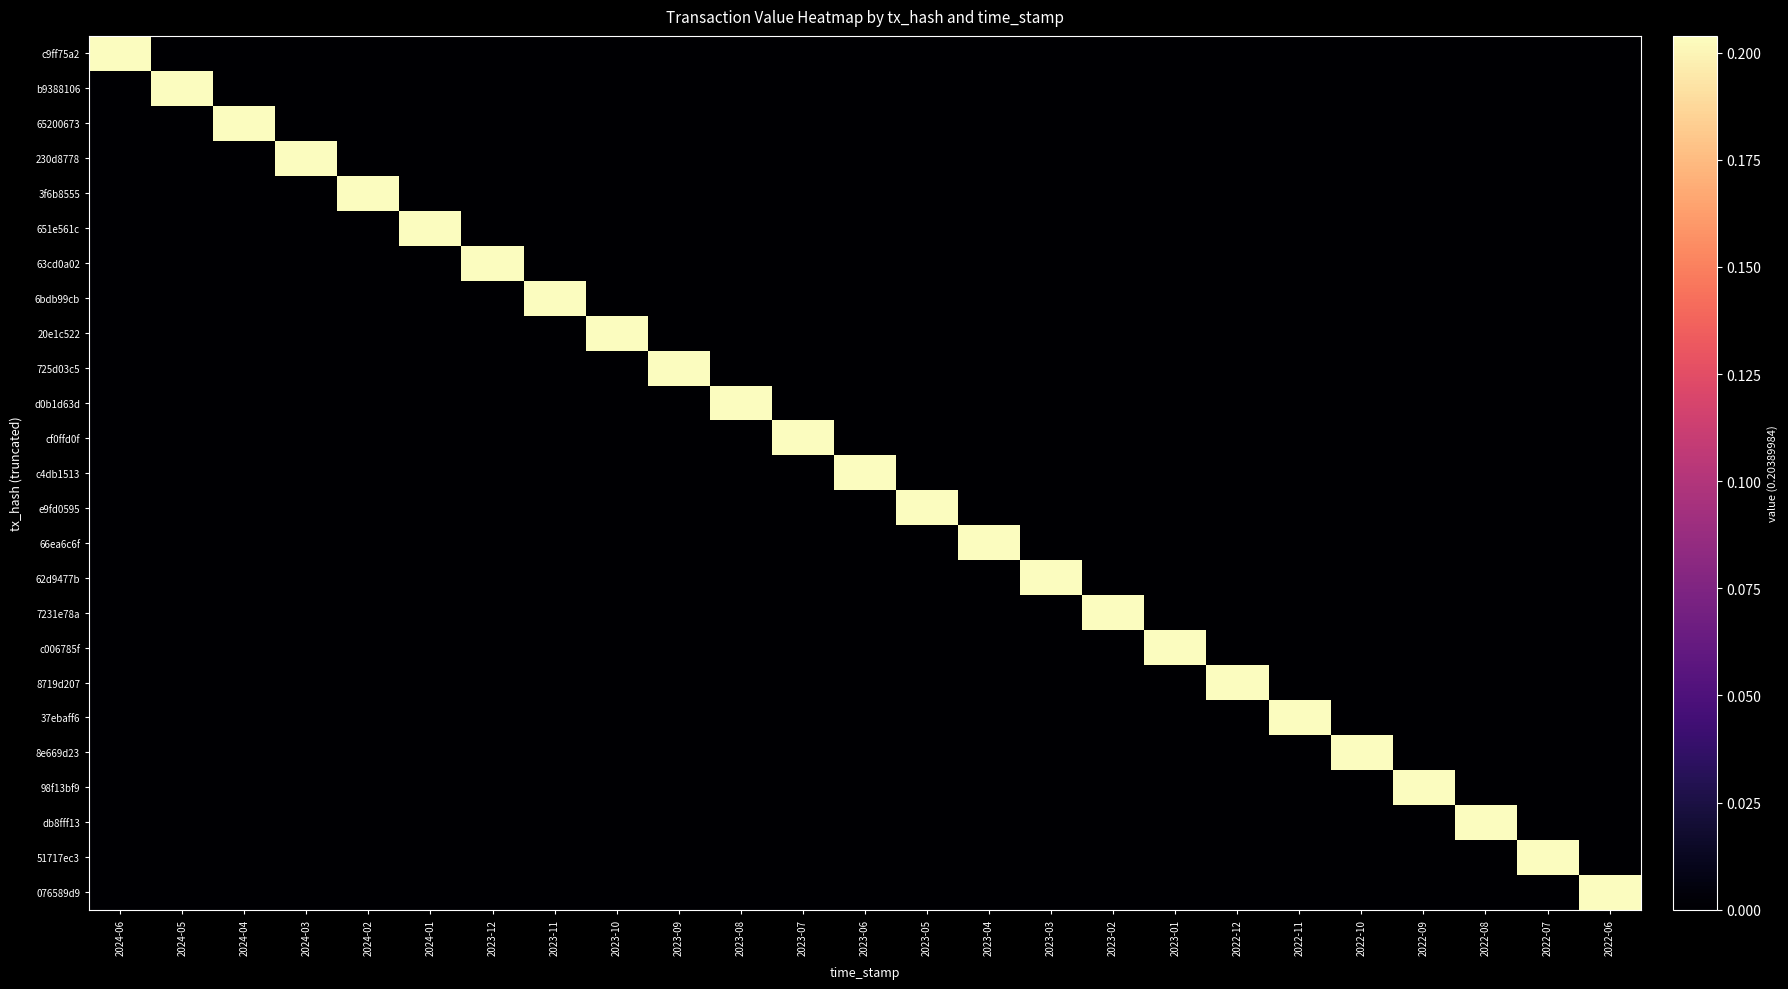

Reading left to right, what are all the values shown in this chart?

c9ff75a2: 2024-06=0.2	2024-05=0.0	2024-04=0.0	2024-03=0.0	2024-02=0.0	2024-01=0.0	2023-12=0.0	2023-11=0.0	2023-10=0.0	2023-09=0.0	2023-08=0.0	2023-07=0.0	2023-06=0.0	2023-05=0.0	2023-04=0.0	2023-03=0.0	2023-02=0.0	2023-01=0.0	2022-12=0.0	2022-11=0.0	2022-10=0.0	2022-09=0.0	2022-08=0.0	2022-07=0.0	2022-06=0.0
b9388106: 2024-06=0.0	2024-05=0.2	2024-04=0.0	2024-03=0.0	2024-02=0.0	2024-01=0.0	2023-12=0.0	2023-11=0.0	2023-10=0.0	2023-09=0.0	2023-08=0.0	2023-07=0.0	2023-06=0.0	2023-05=0.0	2023-04=0.0	2023-03=0.0	2023-02=0.0	2023-01=0.0	2022-12=0.0	2022-11=0.0	2022-10=0.0	2022-09=0.0	2022-08=0.0	2022-07=0.0	2022-06=0.0
65200673: 2024-06=0.0	2024-05=0.0	2024-04=0.2	2024-03=0.0	2024-02=0.0	2024-01=0.0	2023-12=0.0	2023-11=0.0	2023-10=0.0	2023-09=0.0	2023-08=0.0	2023-07=0.0	2023-06=0.0	2023-05=0.0	2023-04=0.0	2023-03=0.0	2023-02=0.0	2023-01=0.0	2022-12=0.0	2022-11=0.0	2022-10=0.0	2022-09=0.0	2022-08=0.0	2022-07=0.0	2022-06=0.0
230d8778: 2024-06=0.0	2024-05=0.0	2024-04=0.0	2024-03=0.2	2024-02=0.0	2024-01=0.0	2023-12=0.0	2023-11=0.0	2023-10=0.0	2023-09=0.0	2023-08=0.0	2023-07=0.0	2023-06=0.0	2023-05=0.0	2023-04=0.0	2023-03=0.0	2023-02=0.0	2023-01=0.0	2022-12=0.0	2022-11=0.0	2022-10=0.0	2022-09=0.0	2022-08=0.0	2022-07=0.0	2022-06=0.0
3f6b8555: 2024-06=0.0	2024-05=0.0	2024-04=0.0	2024-03=0.0	2024-02=0.2	2024-01=0.0	2023-12=0.0	2023-11=0.0	2023-10=0.0	2023-09=0.0	2023-08=0.0	2023-07=0.0	2023-06=0.0	2023-05=0.0	2023-04=0.0	2023-03=0.0	2023-02=0.0	2023-01=0.0	2022-12=0.0	2022-11=0.0	2022-10=0.0	2022-09=0.0	2022-08=0.0	2022-07=0.0	2022-06=0.0
651e561c: 2024-06=0.0	2024-05=0.0	2024-04=0.0	2024-03=0.0	2024-02=0.0	2024-01=0.2	2023-12=0.0	2023-11=0.0	2023-10=0.0	2023-09=0.0	2023-08=0.0	2023-07=0.0	2023-06=0.0	2023-05=0.0	2023-04=0.0	2023-03=0.0	2023-02=0.0	2023-01=0.0	2022-12=0.0	2022-11=0.0	2022-10=0.0	2022-09=0.0	2022-08=0.0	2022-07=0.0	2022-06=0.0
63cd0a02: 2024-06=0.0	2024-05=0.0	2024-04=0.0	2024-03=0.0	2024-02=0.0	2024-01=0.0	2023-12=0.2	2023-11=0.0	2023-10=0.0	2023-09=0.0	2023-08=0.0	2023-07=0.0	2023-06=0.0	2023-05=0.0	2023-04=0.0	2023-03=0.0	2023-02=0.0	2023-01=0.0	2022-12=0.0	2022-11=0.0	2022-10=0.0	2022-09=0.0	2022-08=0.0	2022-07=0.0	2022-06=0.0
6bdb99cb: 2024-06=0.0	2024-05=0.0	2024-04=0.0	2024-03=0.0	2024-02=0.0	2024-01=0.0	2023-12=0.0	2023-11=0.2	2023-10=0.0	2023-09=0.0	2023-08=0.0	2023-07=0.0	2023-06=0.0	2023-05=0.0	2023-04=0.0	2023-03=0.0	2023-02=0.0	2023-01=0.0	2022-12=0.0	2022-11=0.0	2022-10=0.0	2022-09=0.0	2022-08=0.0	2022-07=0.0	2022-06=0.0
20e1c522: 2024-06=0.0	2024-05=0.0	2024-04=0.0	2024-03=0.0	2024-02=0.0	2024-01=0.0	2023-12=0.0	2023-11=0.0	2023-10=0.2	2023-09=0.0	2023-08=0.0	2023-07=0.0	2023-06=0.0	2023-05=0.0	2023-04=0.0	2023-03=0.0	2023-02=0.0	2023-01=0.0	2022-12=0.0	2022-11=0.0	2022-10=0.0	2022-09=0.0	2022-08=0.0	2022-07=0.0	2022-06=0.0
725d03c5: 2024-06=0.0	2024-05=0.0	2024-04=0.0	2024-03=0.0	2024-02=0.0	2024-01=0.0	2023-12=0.0	2023-11=0.0	2023-10=0.0	2023-09=0.2	2023-08=0.0	2023-07=0.0	2023-06=0.0	2023-05=0.0	2023-04=0.0	2023-03=0.0	2023-02=0.0	2023-01=0.0	2022-12=0.0	2022-11=0.0	2022-10=0.0	2022-09=0.0	2022-08=0.0	2022-07=0.0	2022-06=0.0
d0b1d63d: 2024-06=0.0	2024-05=0.0	2024-04=0.0	2024-03=0.0	2024-02=0.0	2024-01=0.0	2023-12=0.0	2023-11=0.0	2023-10=0.0	2023-09=0.0	2023-08=0.2	2023-07=0.0	2023-06=0.0	2023-05=0.0	2023-04=0.0	2023-03=0.0	2023-02=0.0	2023-01=0.0	2022-12=0.0	2022-11=0.0	2022-10=0.0	2022-09=0.0	2022-08=0.0	2022-07=0.0	2022-06=0.0
cf0ffd0f: 2024-06=0.0	2024-05=0.0	2024-04=0.0	2024-03=0.0	2024-02=0.0	2024-01=0.0	2023-12=0.0	2023-11=0.0	2023-10=0.0	2023-09=0.0	2023-08=0.0	2023-07=0.2	2023-06=0.0	2023-05=0.0	2023-04=0.0	2023-03=0.0	2023-02=0.0	2023-01=0.0	2022-12=0.0	2022-11=0.0	2022-10=0.0	2022-09=0.0	2022-08=0.0	2022-07=0.0	2022-06=0.0
c4db1513: 2024-06=0.0	2024-05=0.0	2024-04=0.0	2024-03=0.0	2024-02=0.0	2024-01=0.0	2023-12=0.0	2023-11=0.0	2023-10=0.0	2023-09=0.0	2023-08=0.0	2023-07=0.0	2023-06=0.2	2023-05=0.0	2023-04=0.0	2023-03=0.0	2023-02=0.0	2023-01=0.0	2022-12=0.0	2022-11=0.0	2022-10=0.0	2022-09=0.0	2022-08=0.0	2022-07=0.0	2022-06=0.0
e9fd0595: 2024-06=0.0	2024-05=0.0	2024-04=0.0	2024-03=0.0	2024-02=0.0	2024-01=0.0	2023-12=0.0	2023-11=0.0	2023-10=0.0	2023-09=0.0	2023-08=0.0	2023-07=0.0	2023-06=0.0	2023-05=0.2	2023-04=0.0	2023-03=0.0	2023-02=0.0	2023-01=0.0	2022-12=0.0	2022-11=0.0	2022-10=0.0	2022-09=0.0	2022-08=0.0	2022-07=0.0	2022-06=0.0
66ea6c6f: 2024-06=0.0	2024-05=0.0	2024-04=0.0	2024-03=0.0	2024-02=0.0	2024-01=0.0	2023-12=0.0	2023-11=0.0	2023-10=0.0	2023-09=0.0	2023-08=0.0	2023-07=0.0	2023-06=0.0	2023-05=0.0	2023-04=0.2	2023-03=0.0	2023-02=0.0	2023-01=0.0	2022-12=0.0	2022-11=0.0	2022-10=0.0	2022-09=0.0	2022-08=0.0	2022-07=0.0	2022-06=0.0
62d9477b: 2024-06=0.0	2024-05=0.0	2024-04=0.0	2024-03=0.0	2024-02=0.0	2024-01=0.0	2023-12=0.0	2023-11=0.0	2023-10=0.0	2023-09=0.0	2023-08=0.0	2023-07=0.0	2023-06=0.0	2023-05=0.0	2023-04=0.0	2023-03=0.2	2023-02=0.0	2023-01=0.0	2022-12=0.0	2022-11=0.0	2022-10=0.0	2022-09=0.0	2022-08=0.0	2022-07=0.0	2022-06=0.0
7231e78a: 2024-06=0.0	2024-05=0.0	2024-04=0.0	2024-03=0.0	2024-02=0.0	2024-01=0.0	2023-12=0.0	2023-11=0.0	2023-10=0.0	2023-09=0.0	2023-08=0.0	2023-07=0.0	2023-06=0.0	2023-05=0.0	2023-04=0.0	2023-03=0.0	2023-02=0.2	2023-01=0.0	2022-12=0.0	2022-11=0.0	2022-10=0.0	2022-09=0.0	2022-08=0.0	2022-07=0.0	2022-06=0.0
c006785f: 2024-06=0.0	2024-05=0.0	2024-04=0.0	2024-03=0.0	2024-02=0.0	2024-01=0.0	2023-12=0.0	2023-11=0.0	2023-10=0.0	2023-09=0.0	2023-08=0.0	2023-07=0.0	2023-06=0.0	2023-05=0.0	2023-04=0.0	2023-03=0.0	2023-02=0.0	2023-01=0.2	2022-12=0.0	2022-11=0.0	2022-10=0.0	2022-09=0.0	2022-08=0.0	2022-07=0.0	2022-06=0.0
8719d207: 2024-06=0.0	2024-05=0.0	2024-04=0.0	2024-03=0.0	2024-02=0.0	2024-01=0.0	2023-12=0.0	2023-11=0.0	2023-10=0.0	2023-09=0.0	2023-08=0.0	2023-07=0.0	2023-06=0.0	2023-05=0.0	2023-04=0.0	2023-03=0.0	2023-02=0.0	2023-01=0.0	2022-12=0.2	2022-11=0.0	2022-10=0.0	2022-09=0.0	2022-08=0.0	2022-07=0.0	2022-06=0.0
37ebaff6: 2024-06=0.0	2024-05=0.0	2024-04=0.0	2024-03=0.0	2024-02=0.0	2024-01=0.0	2023-12=0.0	2023-11=0.0	2023-10=0.0	2023-09=0.0	2023-08=0.0	2023-07=0.0	2023-06=0.0	2023-05=0.0	2023-04=0.0	2023-03=0.0	2023-02=0.0	2023-01=0.0	2022-12=0.0	2022-11=0.2	2022-10=0.0	2022-09=0.0	2022-08=0.0	2022-07=0.0	2022-06=0.0
8e669d23: 2024-06=0.0	2024-05=0.0	2024-04=0.0	2024-03=0.0	2024-02=0.0	2024-01=0.0	2023-12=0.0	2023-11=0.0	2023-10=0.0	2023-09=0.0	2023-08=0.0	2023-07=0.0	2023-06=0.0	2023-05=0.0	2023-04=0.0	2023-03=0.0	2023-02=0.0	2023-01=0.0	2022-12=0.0	2022-11=0.0	2022-10=0.2	2022-09=0.0	2022-08=0.0	2022-07=0.0	2022-06=0.0
98f13bf9: 2024-06=0.0	2024-05=0.0	2024-04=0.0	2024-03=0.0	2024-02=0.0	2024-01=0.0	2023-12=0.0	2023-11=0.0	2023-10=0.0	2023-09=0.0	2023-08=0.0	2023-07=0.0	2023-06=0.0	2023-05=0.0	2023-04=0.0	2023-03=0.0	2023-02=0.0	2023-01=0.0	2022-12=0.0	2022-11=0.0	2022-10=0.0	2022-09=0.2	2022-08=0.0	2022-07=0.0	2022-06=0.0
db8fff13: 2024-06=0.0	2024-05=0.0	2024-04=0.0	2024-03=0.0	2024-02=0.0	2024-01=0.0	2023-12=0.0	2023-11=0.0	2023-10=0.0	2023-09=0.0	2023-08=0.0	2023-07=0.0	2023-06=0.0	2023-05=0.0	2023-04=0.0	2023-03=0.0	2023-02=0.0	2023-01=0.0	2022-12=0.0	2022-11=0.0	2022-10=0.0	2022-09=0.0	2022-08=0.2	2022-07=0.0	2022-06=0.0
51717ec3: 2024-06=0.0	2024-05=0.0	2024-04=0.0	2024-03=0.0	2024-02=0.0	2024-01=0.0	2023-12=0.0	2023-11=0.0	2023-10=0.0	2023-09=0.0	2023-08=0.0	2023-07=0.0	2023-06=0.0	2023-05=0.0	2023-04=0.0	2023-03=0.0	2023-02=0.0	2023-01=0.0	2022-12=0.0	2022-11=0.0	2022-10=0.0	2022-09=0.0	2022-08=0.0	2022-07=0.2	2022-06=0.0
076589d9: 2024-06=0.0	2024-05=0.0	2024-04=0.0	2024-03=0.0	2024-02=0.0	2024-01=0.0	2023-12=0.0	2023-11=0.0	2023-10=0.0	2023-09=0.0	2023-08=0.0	2023-07=0.0	2023-06=0.0	2023-05=0.0	2023-04=0.0	2023-03=0.0	2023-02=0.0	2023-01=0.0	2022-12=0.0	2022-11=0.0	2022-10=0.0	2022-09=0.0	2022-08=0.0	2022-07=0.0	2022-06=0.2